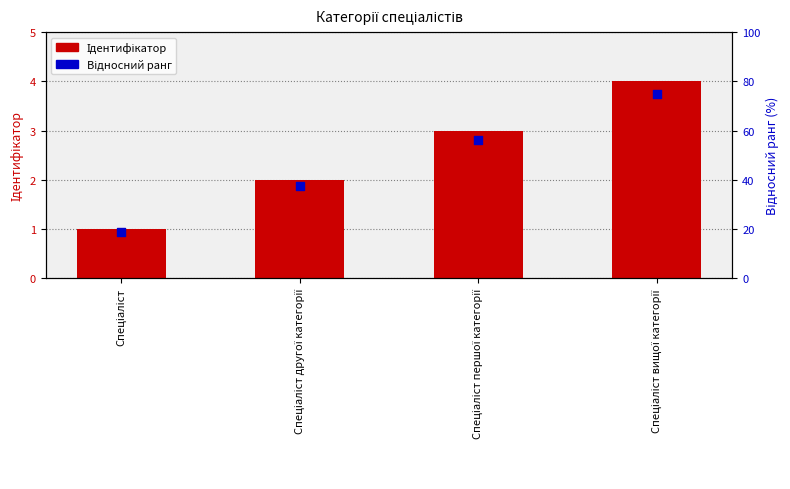

At which category is the sum across all series the highest?

Спеціаліст вищої категорії